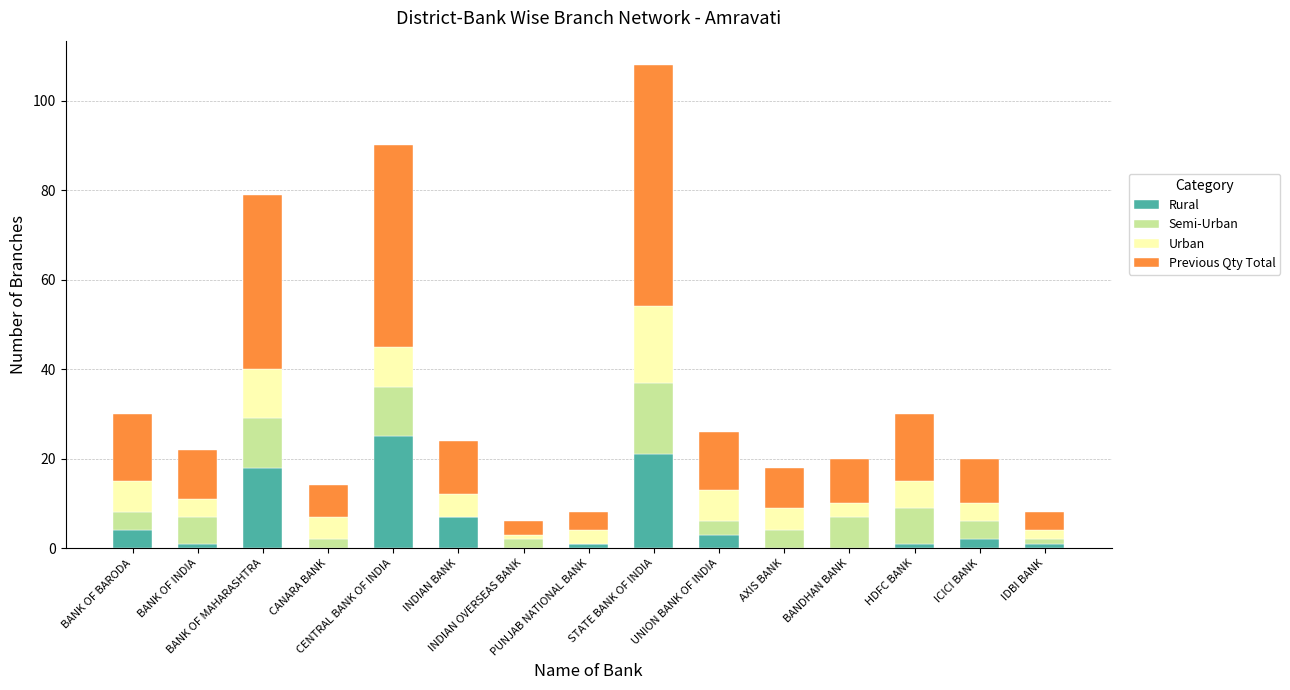

Are the bars horizontal?

No